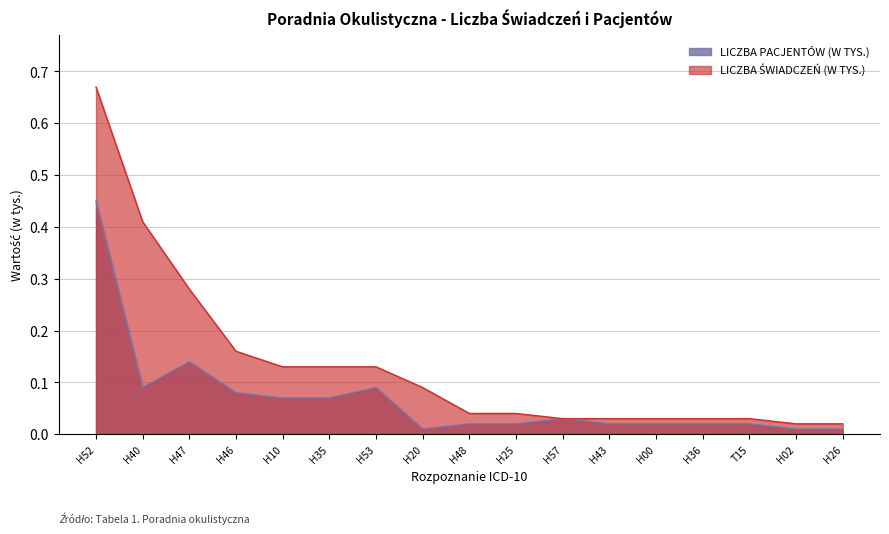

True or false: LICZBA PACJENTÓW (W TYS.) and LICZBA ŚWIADCZEŃ (W TYS.) intersect in this chart.

False